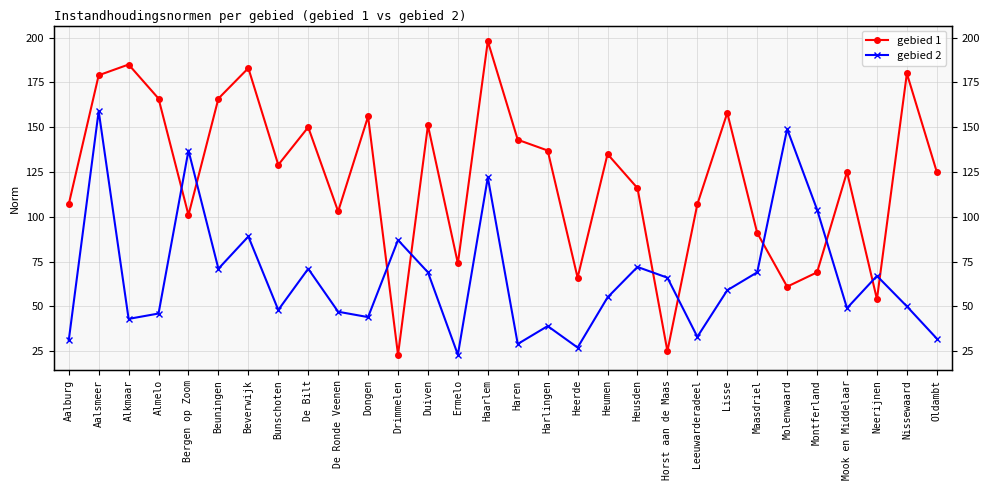

The value of gebied 2 at Heumen is 55. True or false?

True